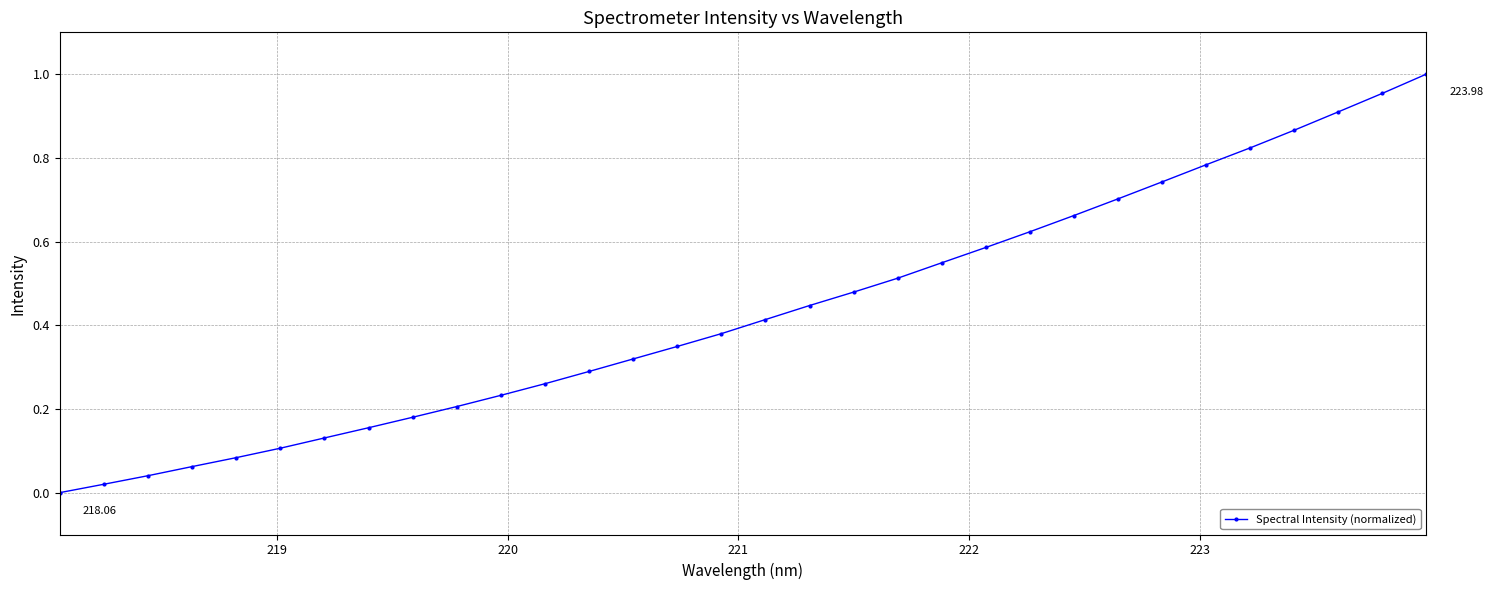

What is the sum of all values?

13.9